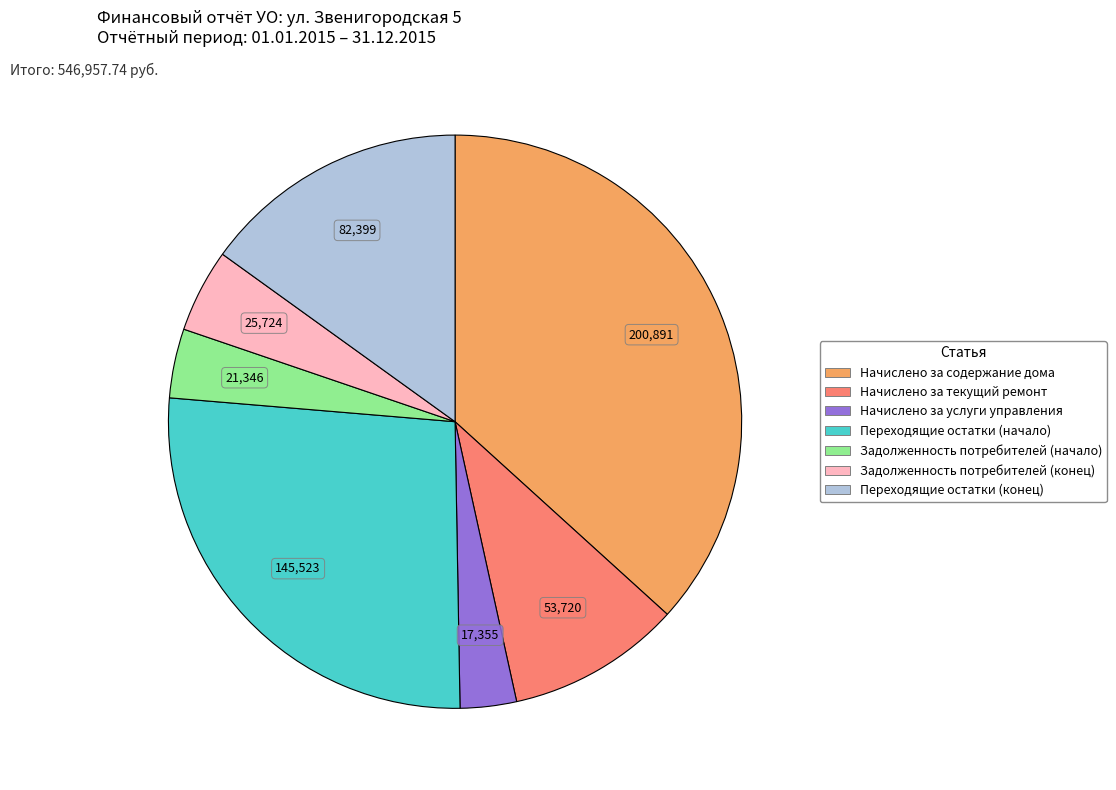

Rank the categories by value from lowest to highest.

Начислено за услуги управления, Задолженность потребителей (начало), Задолженность потребителей (конец), Начислено за текущий ремонт, Переходящие остатки (конец), Переходящие остатки (начало), Начислено за содержание дома